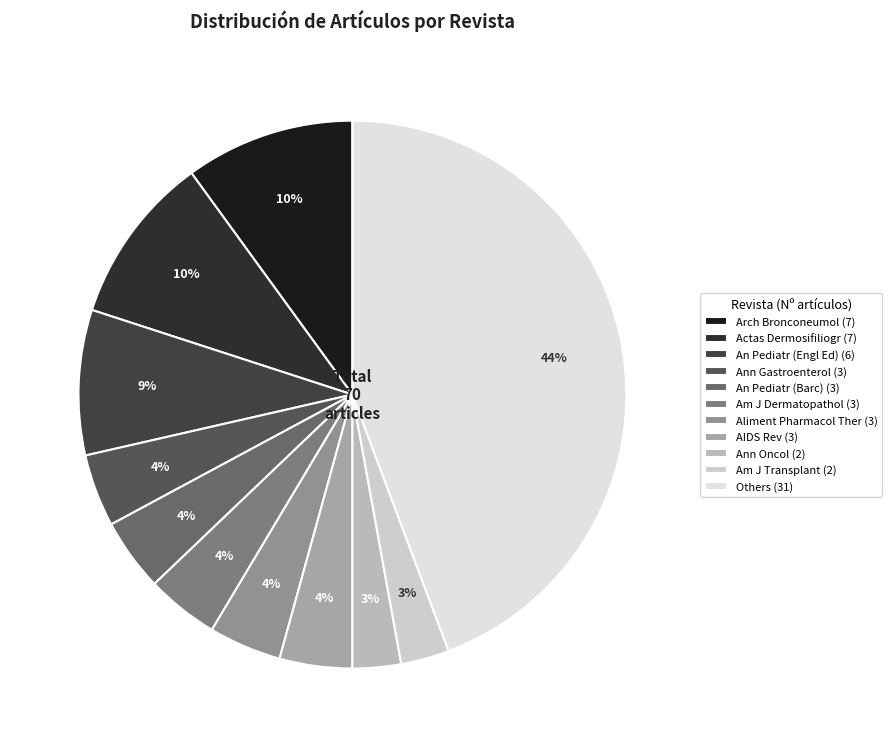

How many segments does this pie chart have?

11